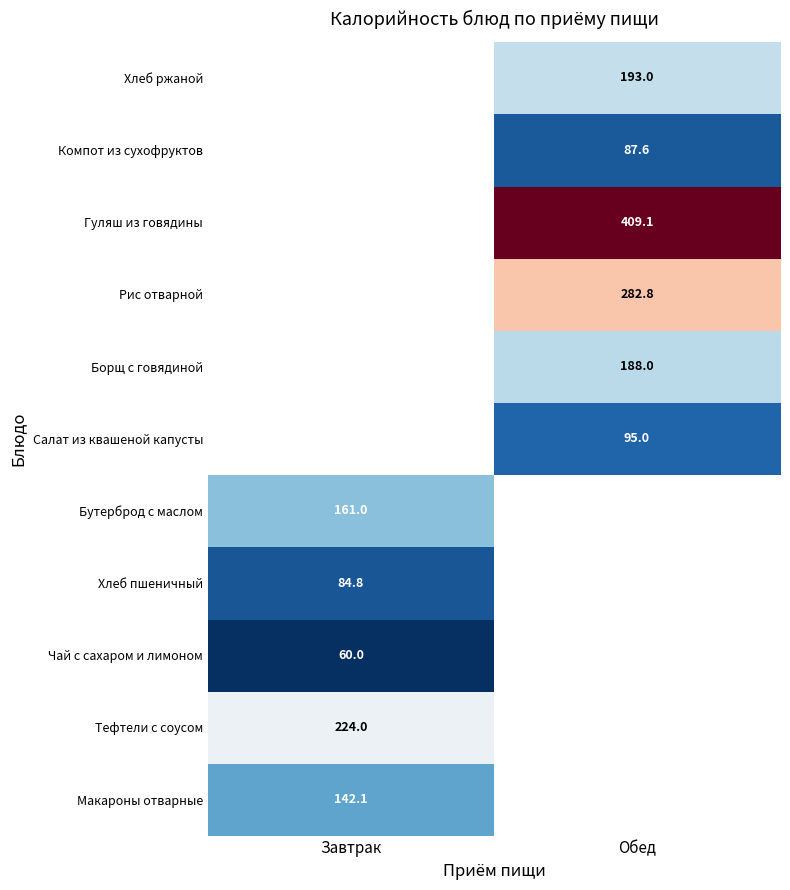

The Рис отварной series shows 282.8 at Обед. True or false?

True